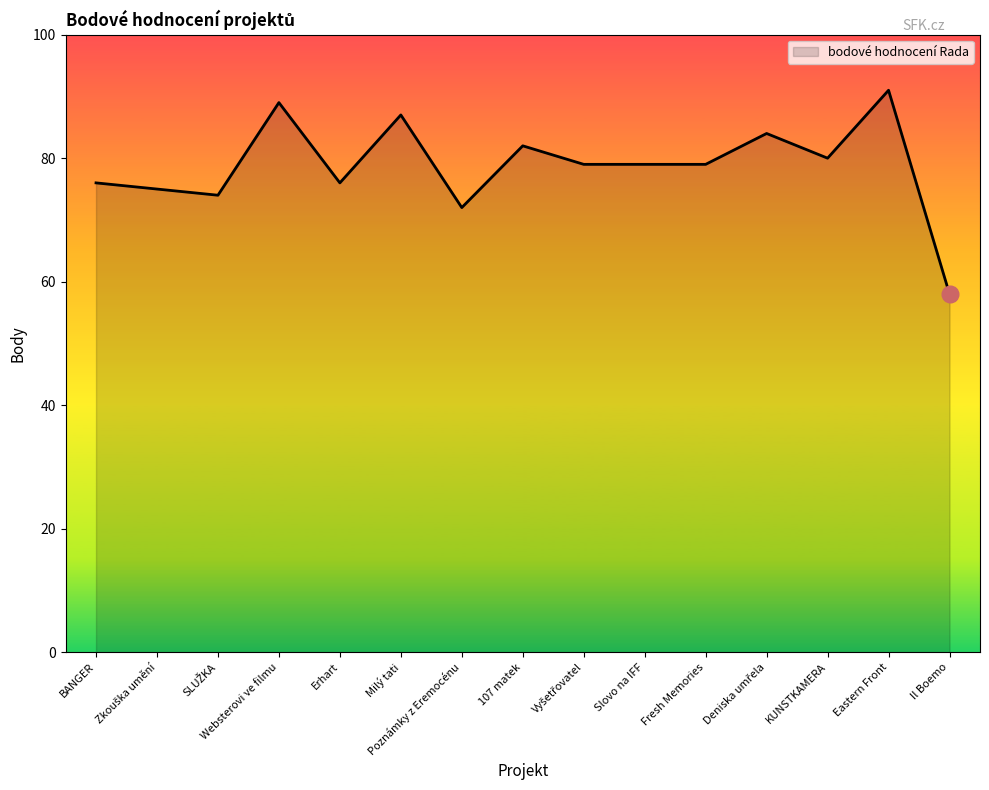

What is the change in value from Milý tati to KUNSTKAMERA?

-7